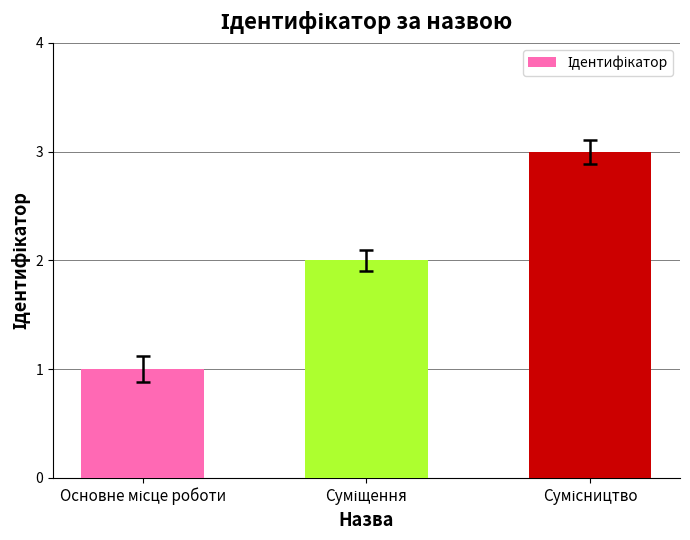

What is the maximum value shown in the chart?

3